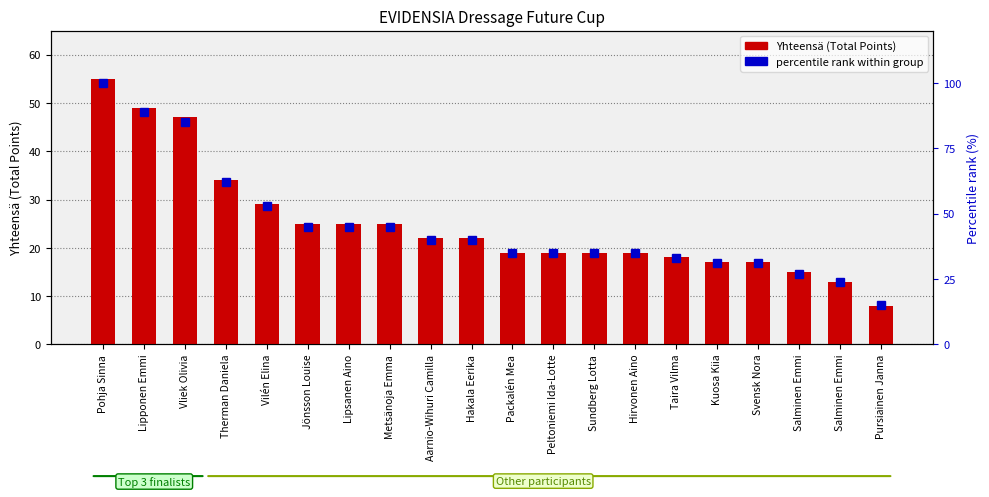

What is the sum of all percentile rank within group values?

905